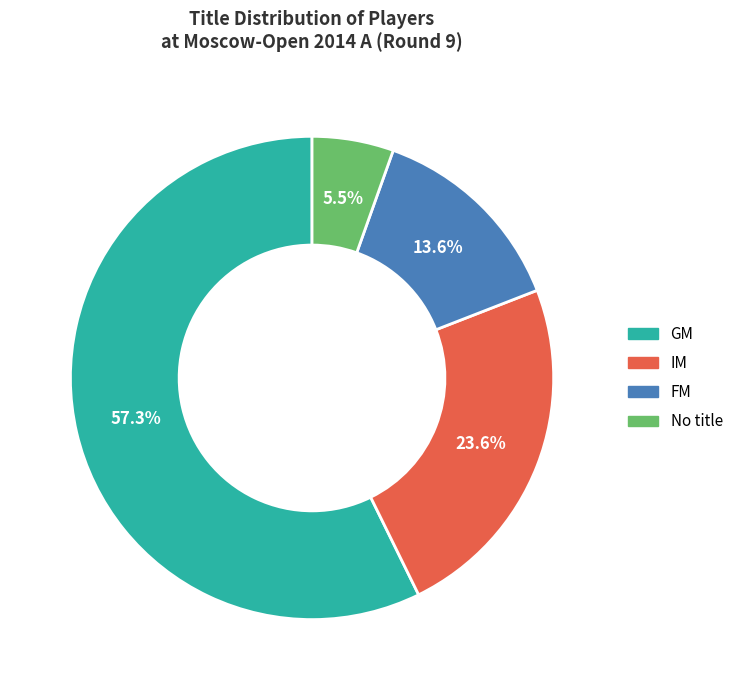

Is there any slice that represents more than half of the pie?

Yes